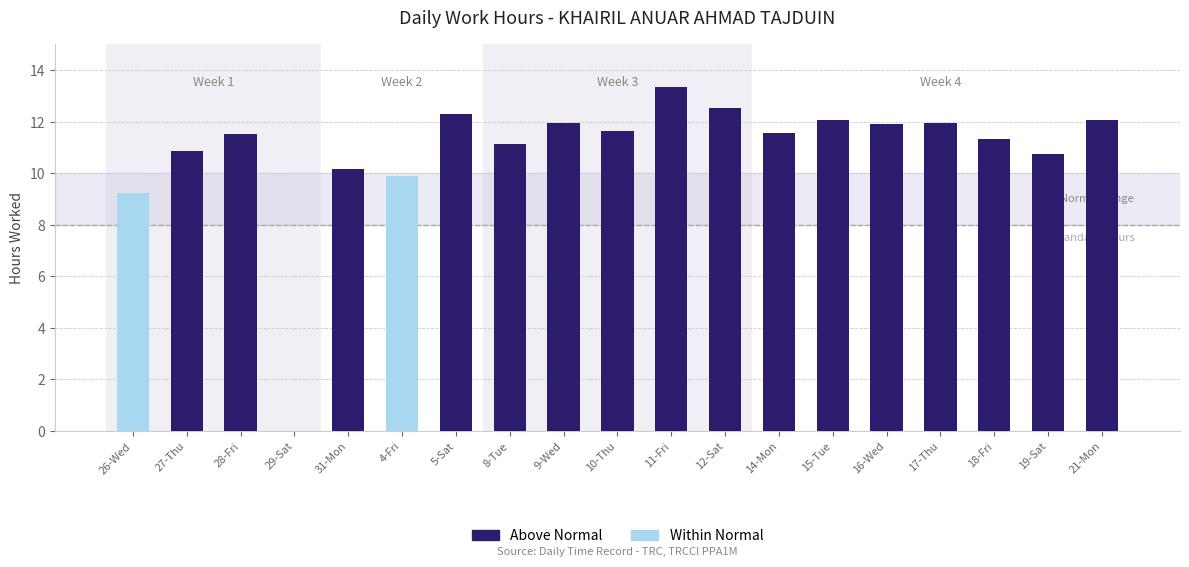

Is it true that the value at 4-Fri is 6.0?

False